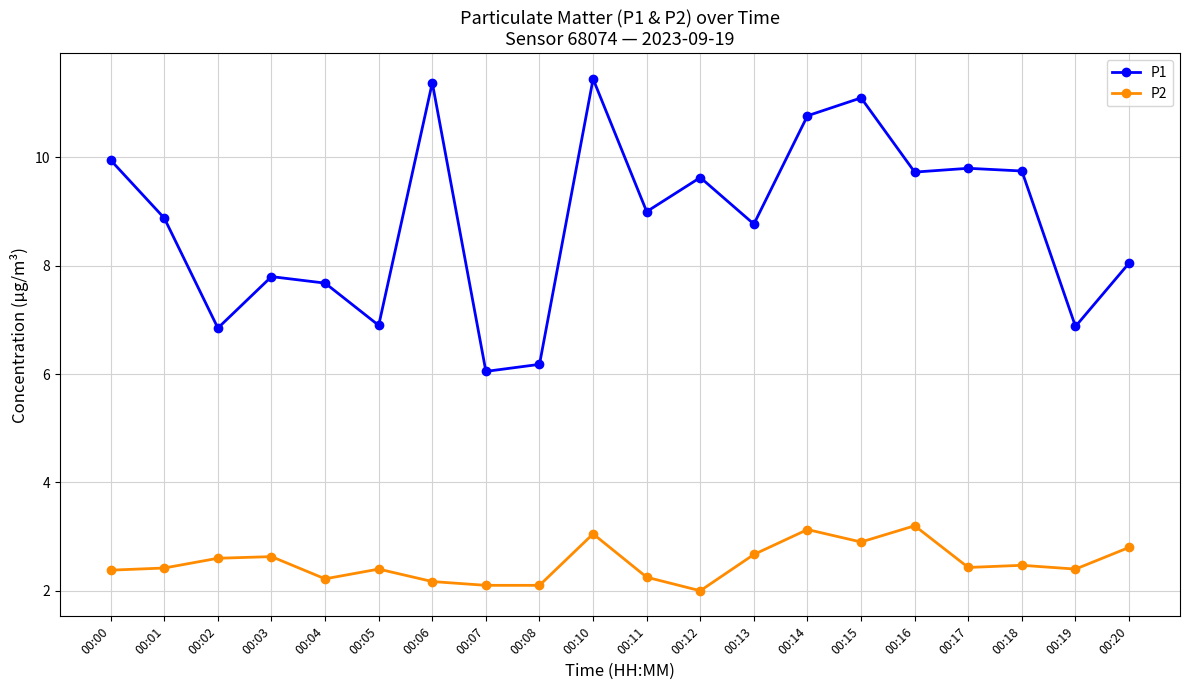

What is the spread (max minus min) of values at 00:13?

6.1